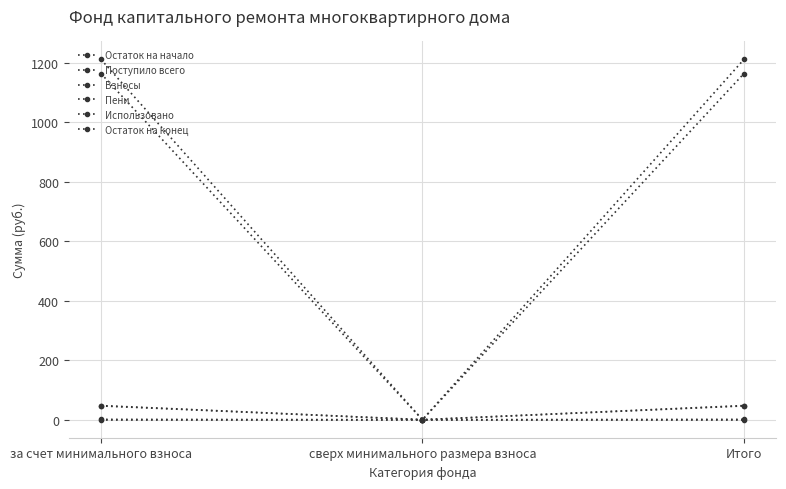

The Взносы series shows 61.7 at Итого. True or false?

False